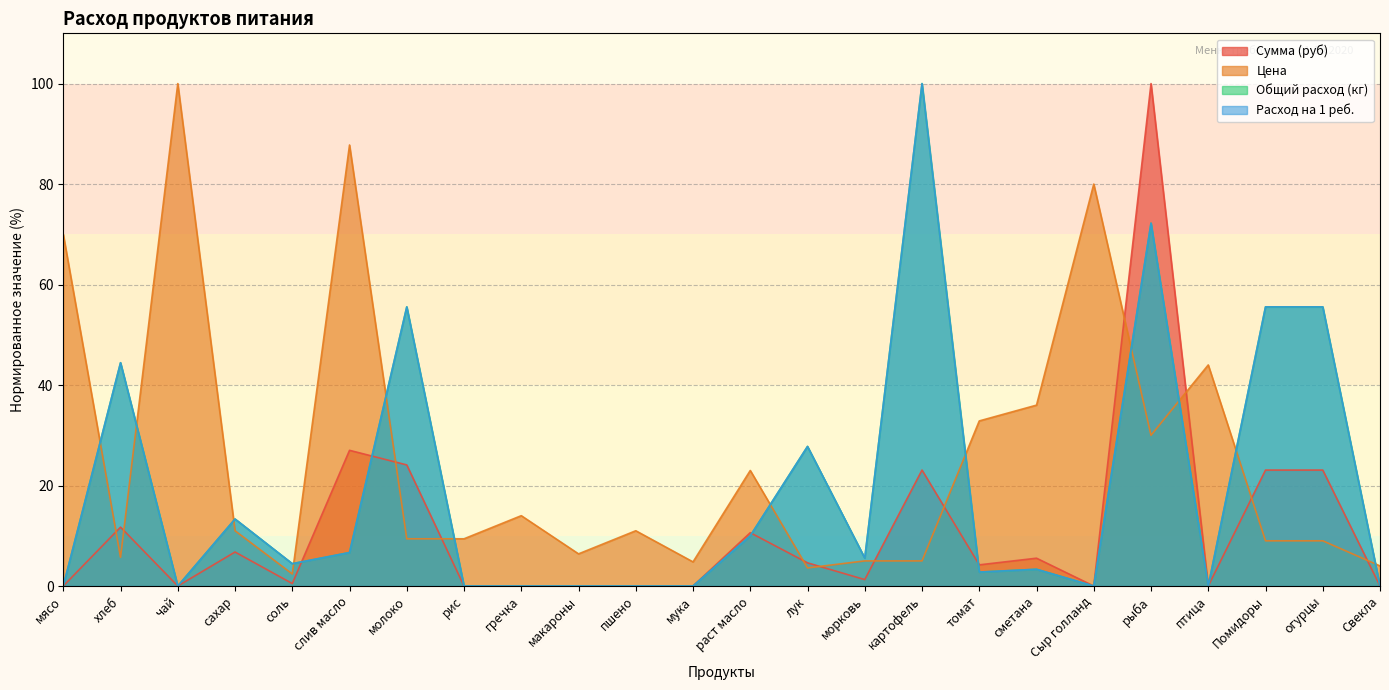

What is the sum of the Сумма (руб) values at птица and рыба?

100.0